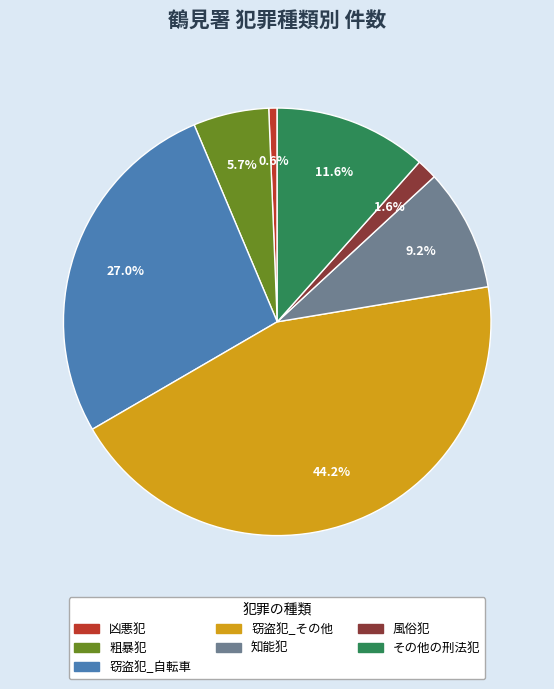

What is the largest slice in the pie chart?

窃盗犯_その他